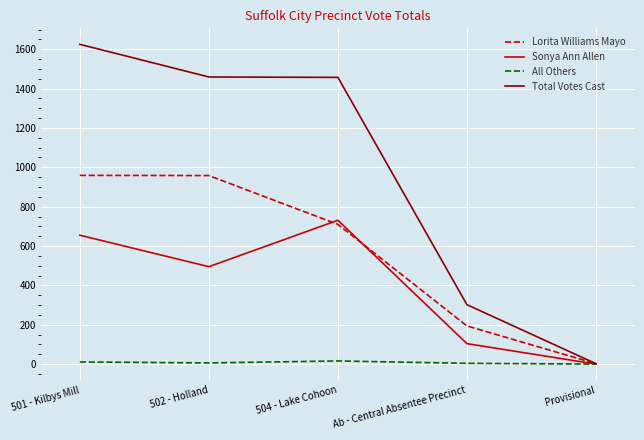

How many values in Sonya Ann Allen are above zero?

4